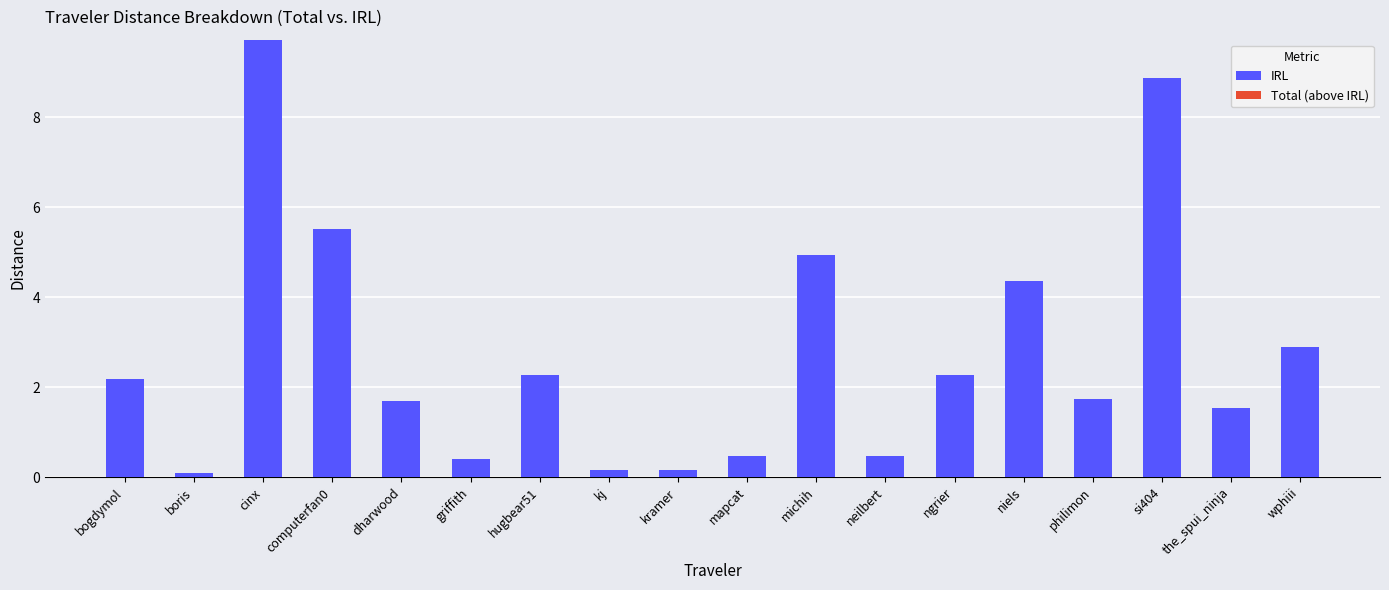

What is the average value?

2.8